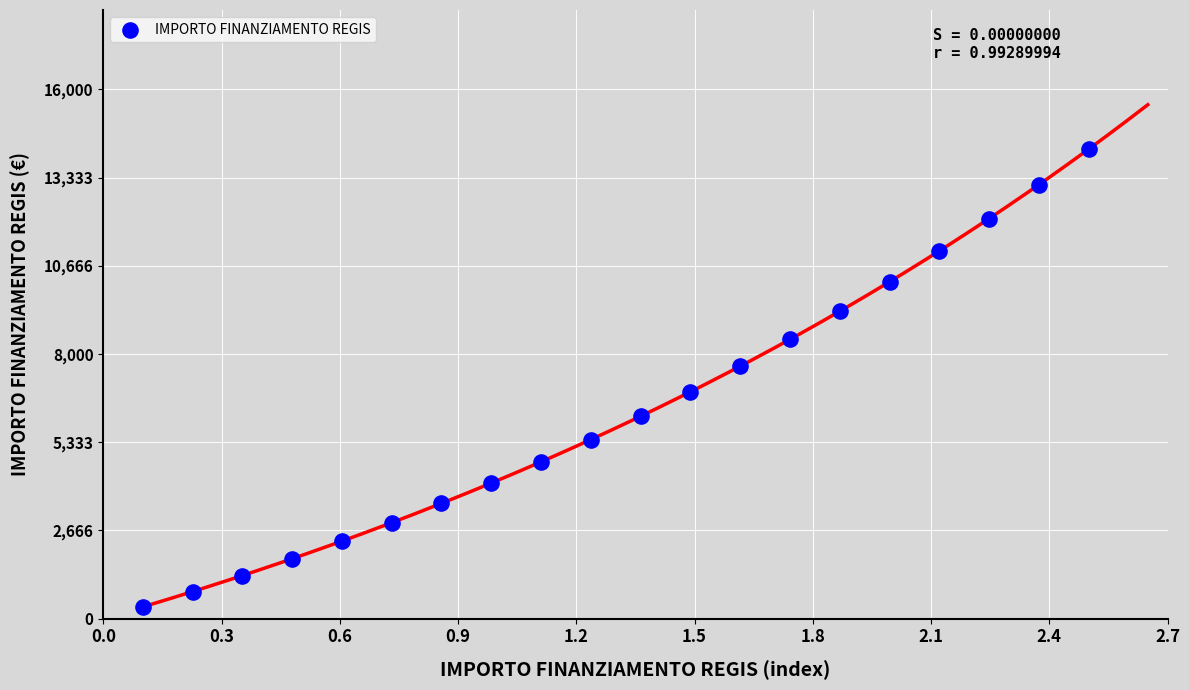

What is the range of Y values (max minus min)?

13841.5